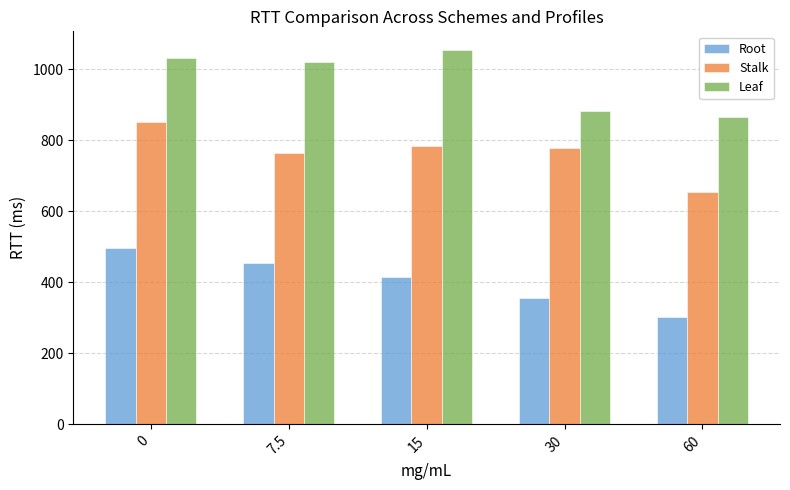

What is the difference between the highest and lowest values at 0?

535.2